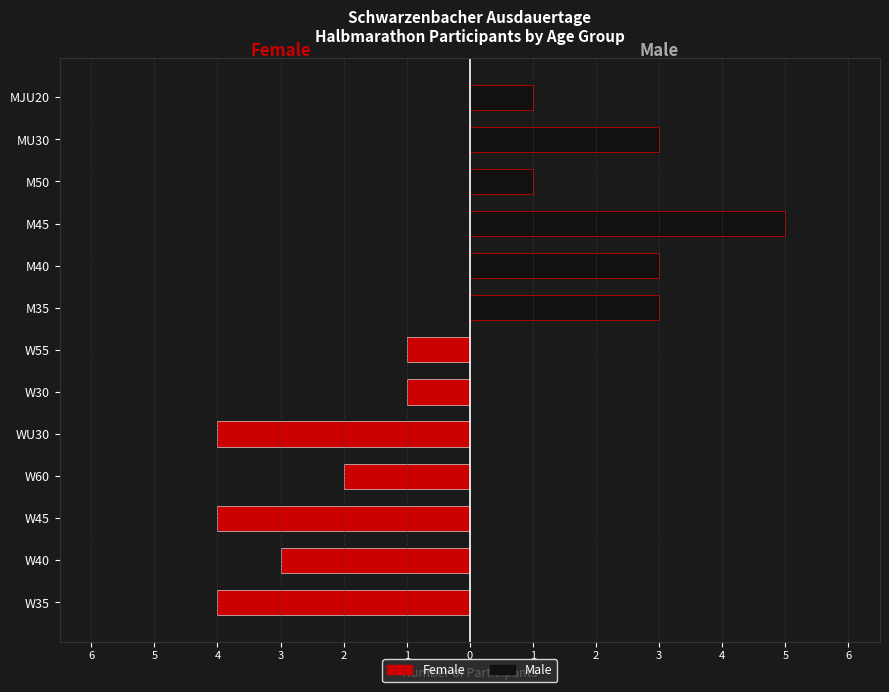

What is the difference between the highest and lowest values at W55?

1